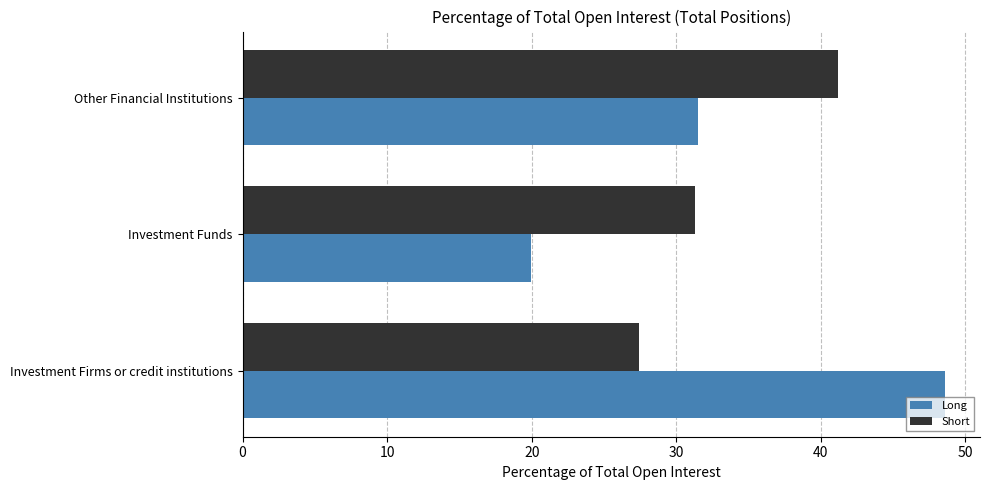

The value of Long at Investment Funds is 27.1. True or false?

False